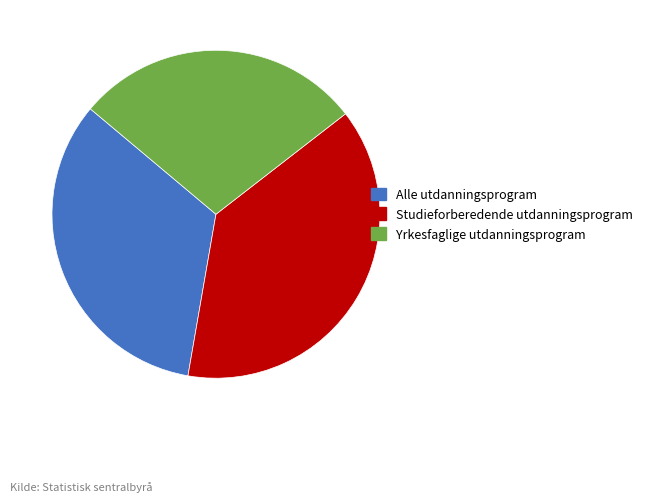

Combined, do Yrkesfaglige utdanningsprogram and Studieforberedende utdanningsprogram account for over 50%?

Yes